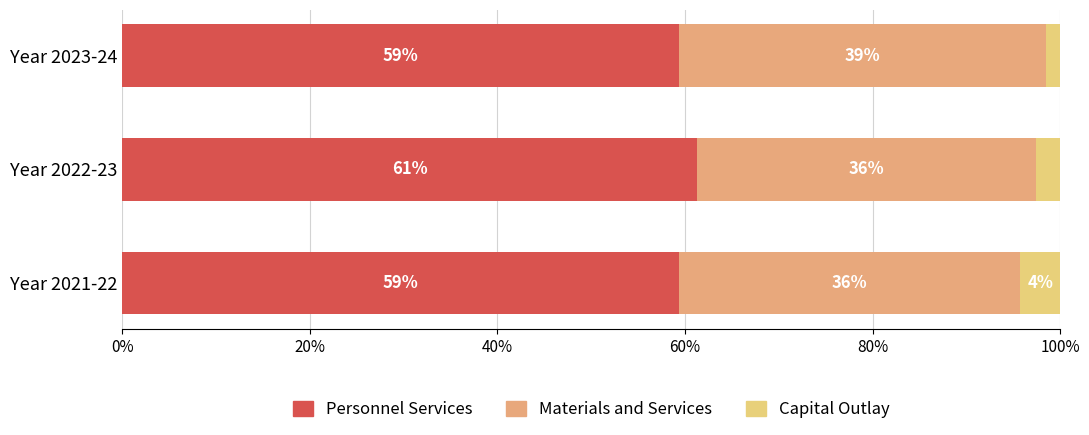

Is it true that Personnel Services equals 59.4 at Year 2023-24?

True